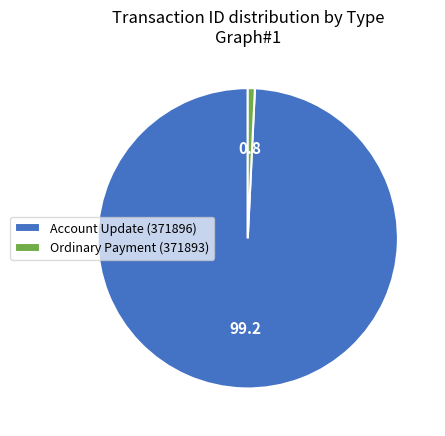

Is the sum of Account Update (371896) and Ordinary Payment (371893) greater than half?

Yes